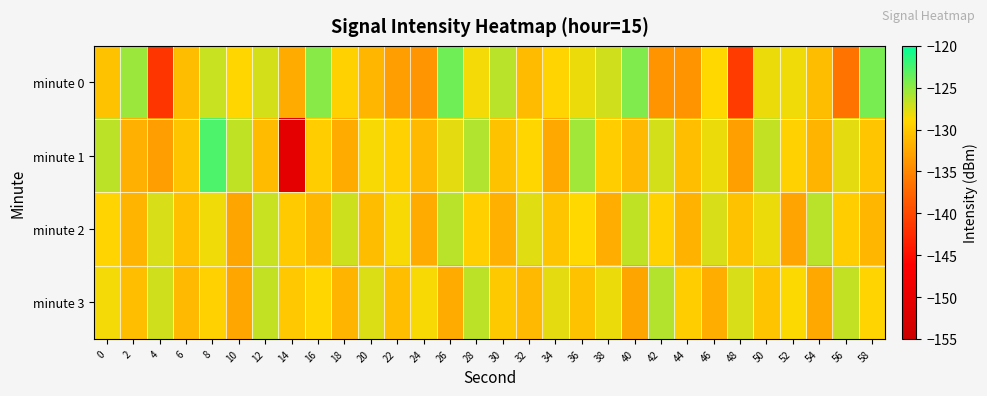

Reading left to right, what are all the values shown in this chart?

minute 0: 0=-130.4	2=-125.4	4=-141.6	6=-130.8	8=-126.9	10=-129.0	12=-127.3	14=-132.2	16=-124.7	18=-129.3	20=-131.4	22=-133.2	24=-133.9	26=-123.8	28=-128.4	30=-126.4	32=-131.0	34=-129.1	36=-128.1	38=-127.2	40=-124.4	42=-134.0	44=-134.0	46=-128.8	48=-141.1	50=-128.1	52=-128.3	54=-130.9	56=-136.5	58=-124.2
minute 1: 0=-126.5	2=-131.8	4=-133.2	6=-130.4	8=-122.6	10=-126.6	12=-130.9	14=-150.8	16=-129.6	18=-132.2	20=-128.5	22=-129.3	24=-131.2	26=-127.8	28=-126.1	30=-130.5	32=-128.9	34=-132.4	36=-125.6	38=-129.7	40=-131.1	42=-127.3	44=-130.8	46=-128.2	48=-133.1	50=-126.7	52=-129.4	54=-131.6	56=-127.9	58=-130.2
minute 2: 0=-129.1	2=-131.5	4=-127.4	6=-130.6	8=-128.3	10=-132.7	12=-126.9	14=-129.8	16=-131.3	18=-127.1	20=-130.9	22=-128.6	24=-132.2	26=-126.4	28=-129.5	30=-131.8	32=-127.7	34=-130.3	36=-128.8	38=-132.1	40=-126.6	42=-129.2	44=-131.7	46=-127.5	48=-130.4	50=-128.1	52=-132.8	54=-126.3	56=-129.6	58=-131.4
minute 3: 0=-128.4	2=-130.7	4=-127.2	6=-131.1	8=-129.3	10=-132.5	12=-126.8	14=-130.1	16=-128.9	18=-131.6	20=-127.6	22=-130.8	24=-128.5	26=-132.3	28=-126.5	30=-129.9	32=-131.2	34=-127.8	36=-130.5	38=-128.2	40=-132.6	42=-126.2	44=-129.7	46=-131.9	48=-127.4	50=-130.3	52=-128.7	54=-132.4	56=-126.7	58=-129.1